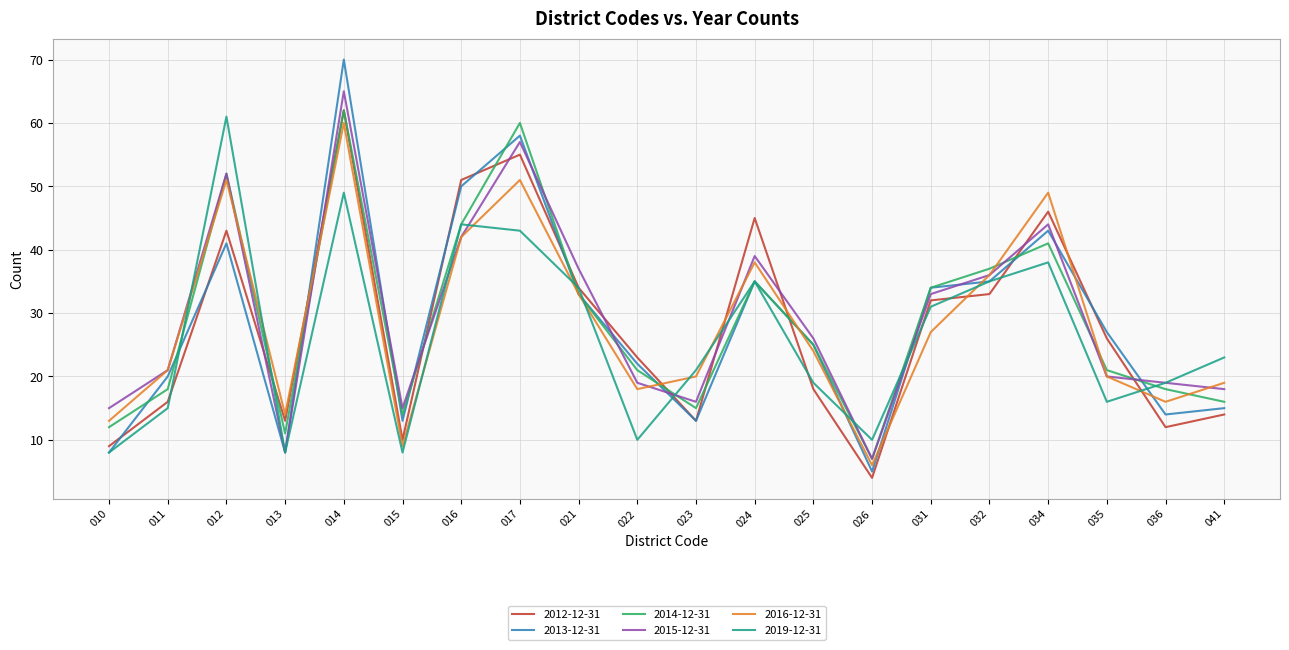

Which series ends up on top after the final intersection of 2012-12-31 and 2015-12-31?

2015-12-31